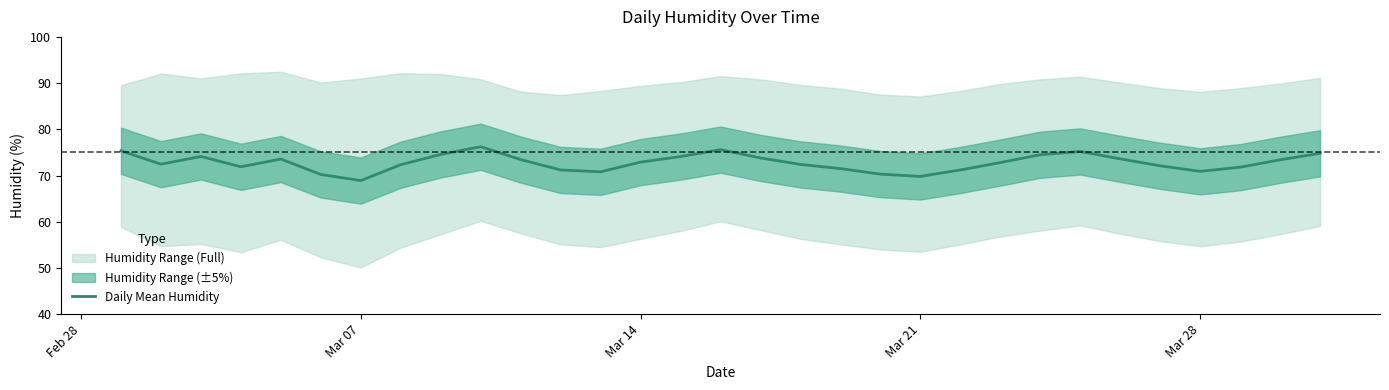

What is the difference between the maximum and minimum values?

7.3